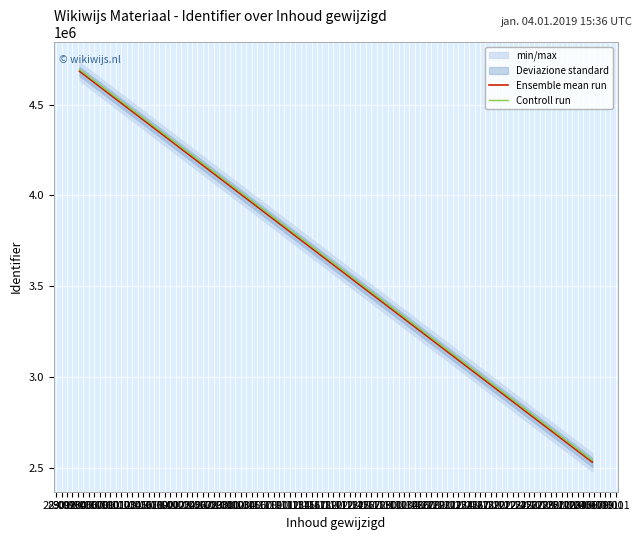

What is the label of the 2nd point from the left?

29.09